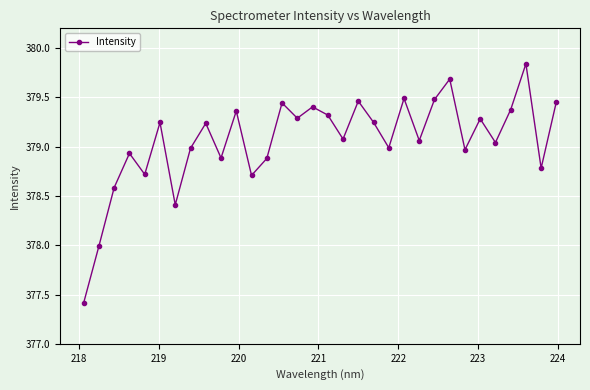

What is the difference between the second highest and second lowest values?

1.7